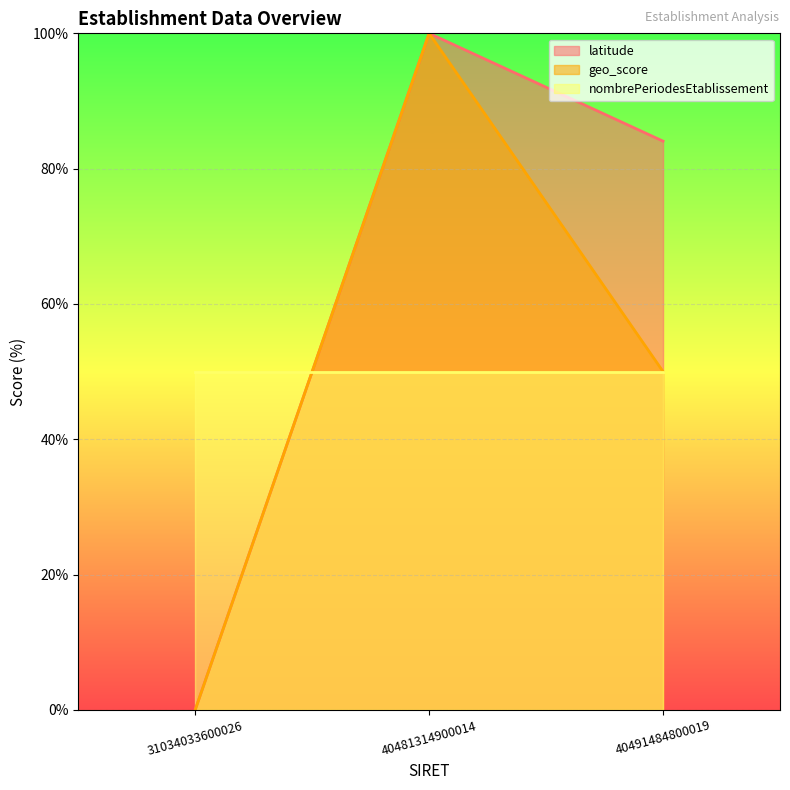

At which category is the sum across all series the highest?

40481314900014